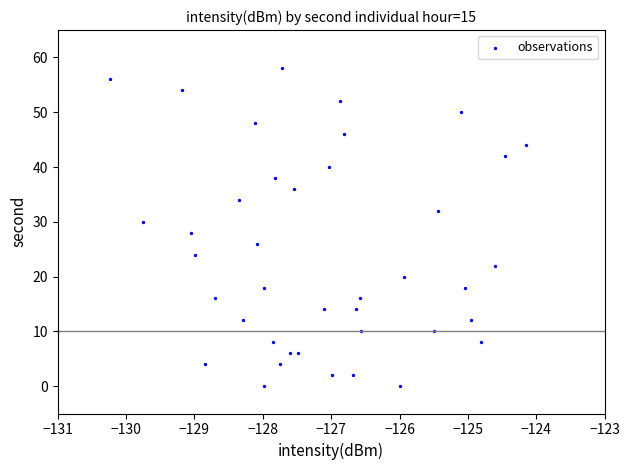

What is the range of Y values (max minus min)?

58